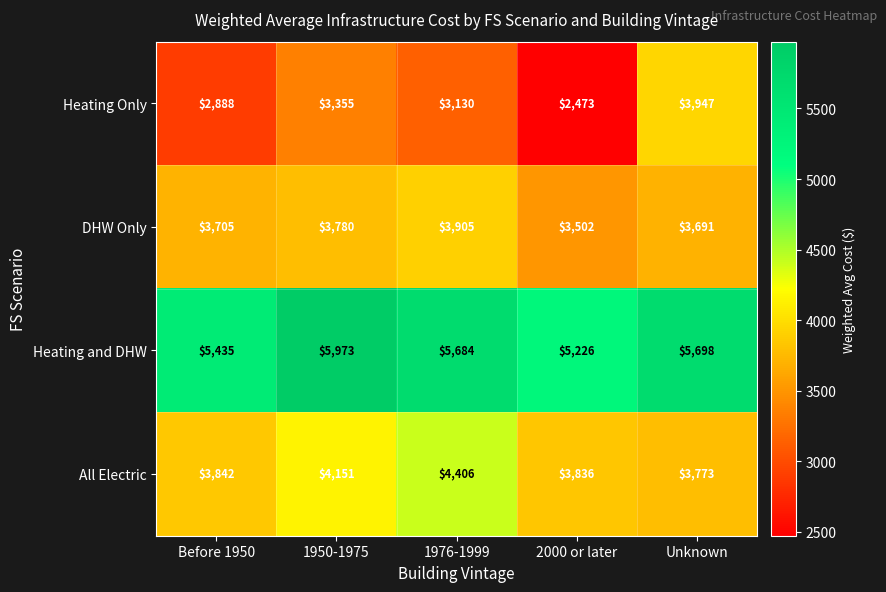

Reading right to left, what are all the values shown in this chart?

Heating Only: Unknown=3947	2000 or later=2473	1976-1999=3130	1950-1975=3355	Before 1950=2888
DHW Only: Unknown=3691	2000 or later=3502	1976-1999=3905	1950-1975=3780	Before 1950=3705
Heating and DHW: Unknown=5698	2000 or later=5226	1976-1999=5684	1950-1975=5973	Before 1950=5435
All Electric: Unknown=3773	2000 or later=3836	1976-1999=4406	1950-1975=4151	Before 1950=3842